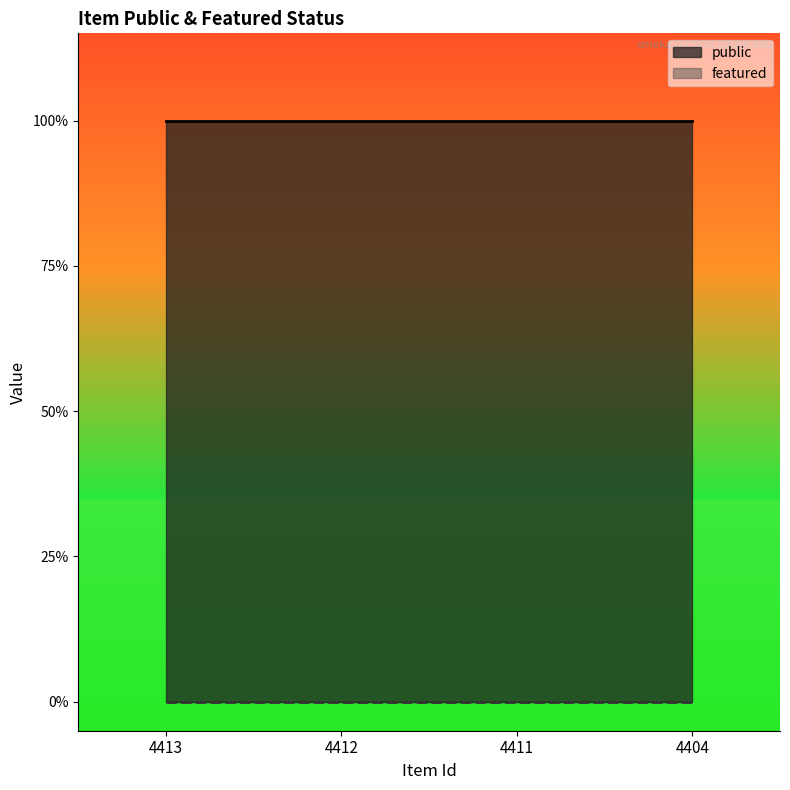

True or false: featured has more than 2 points higher than both neighbors.

False